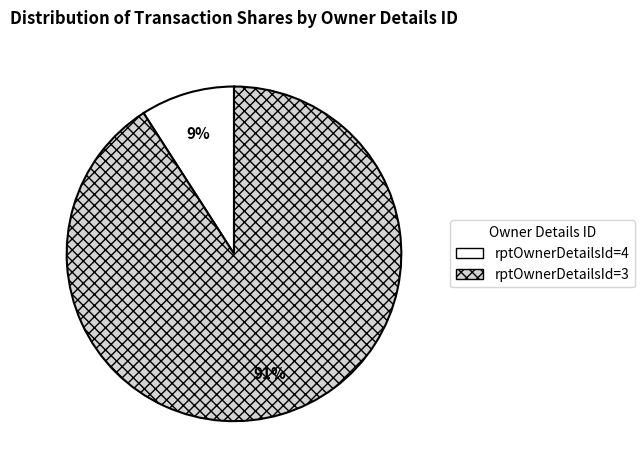

To the nearest percent, what portion does rptOwnerDetailsId=4 represent?

9%